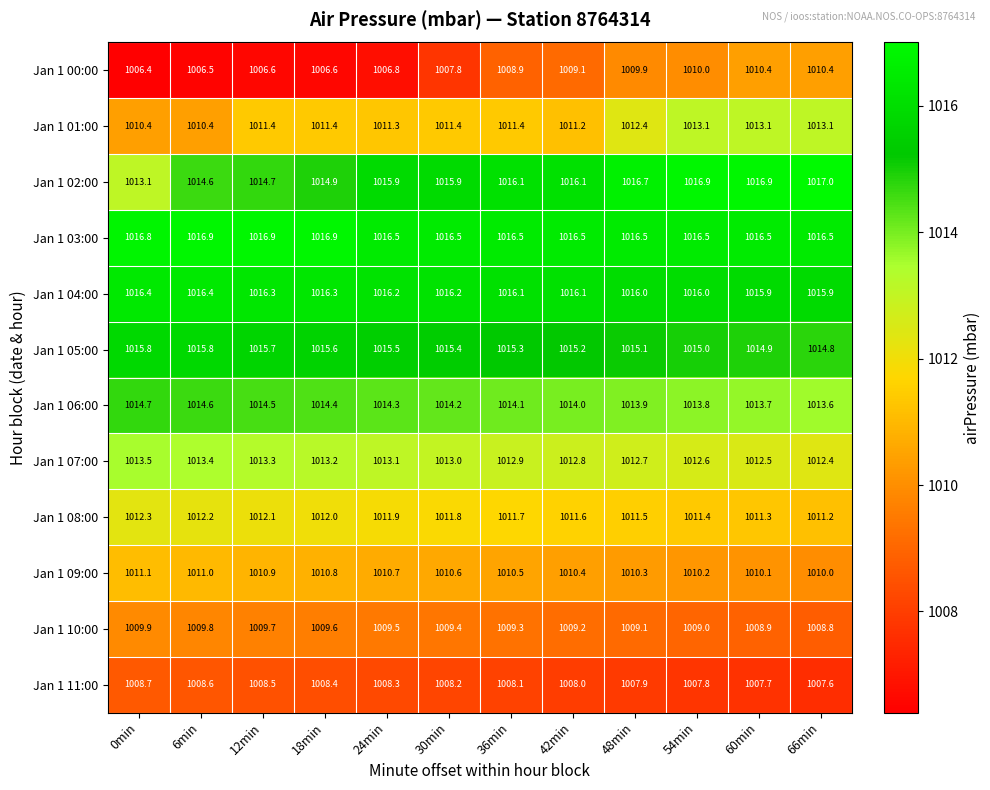

At which label does Jan 1 06:00 first exceed 1014?

0min